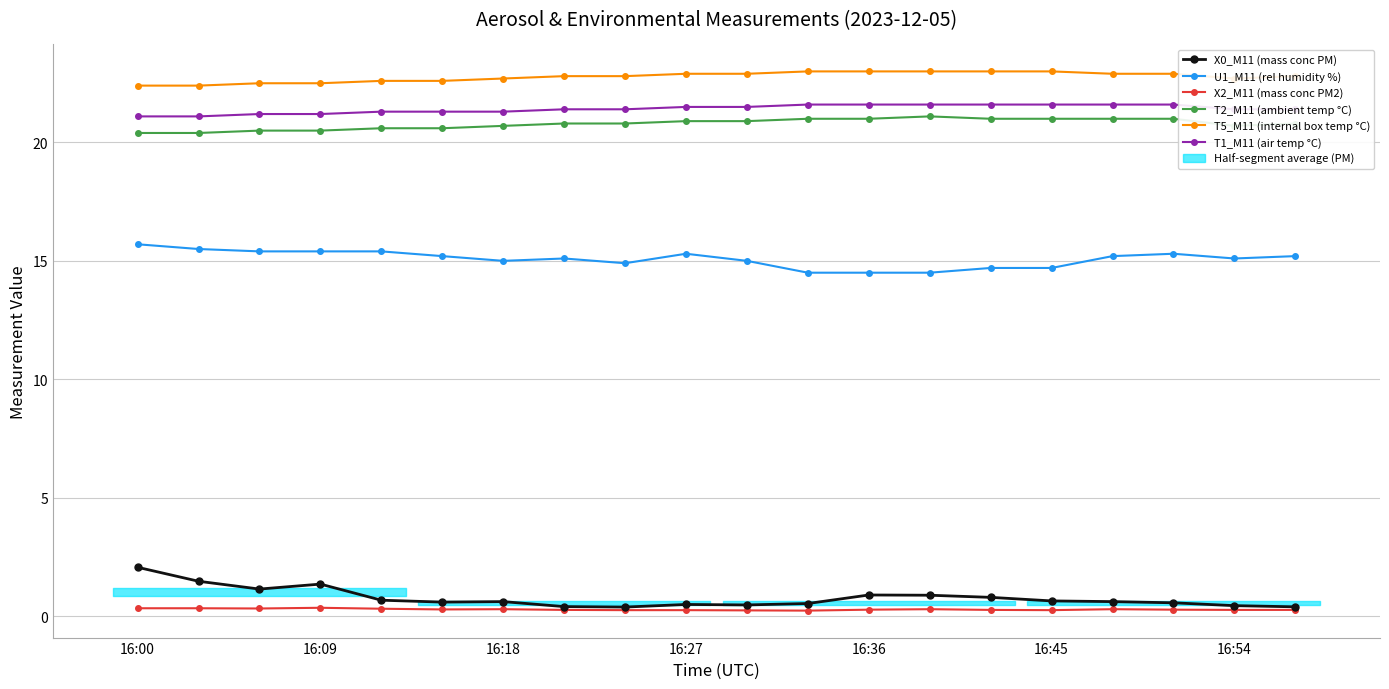

What position from the left is 16:27?

10